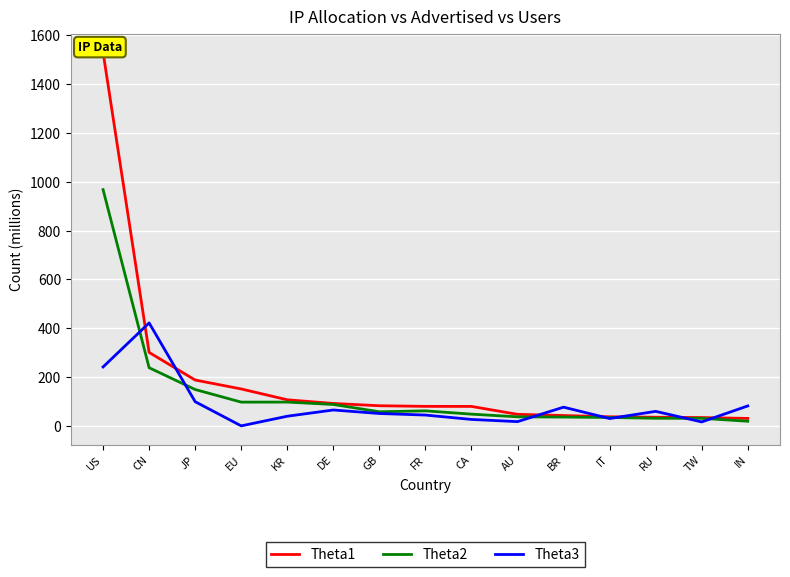

At which category is the sum across all series the highest?

US